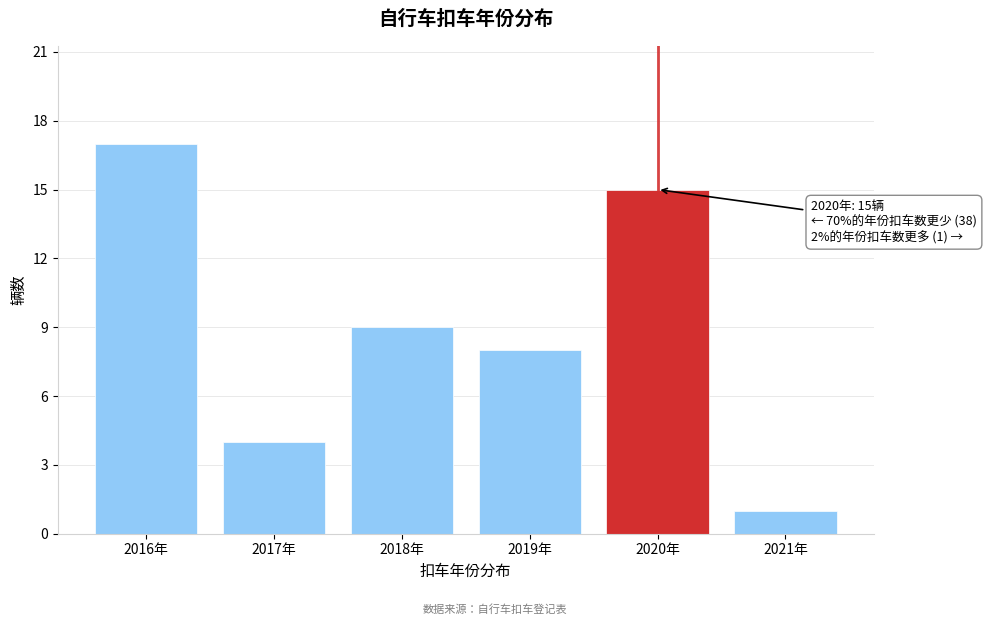

Reading left to right, what are all the values shown in this chart?

2016年=17	2017年=4	2018年=9	2019年=8	2020年=15	2021年=1